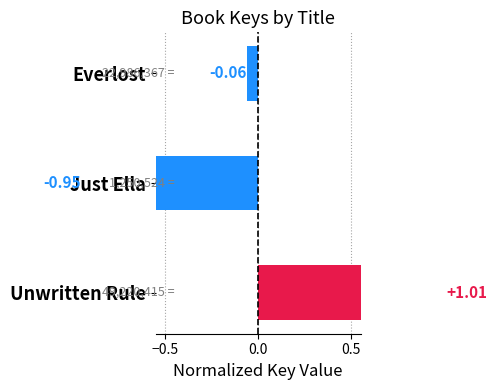

Does the chart contain stacked bars?

No